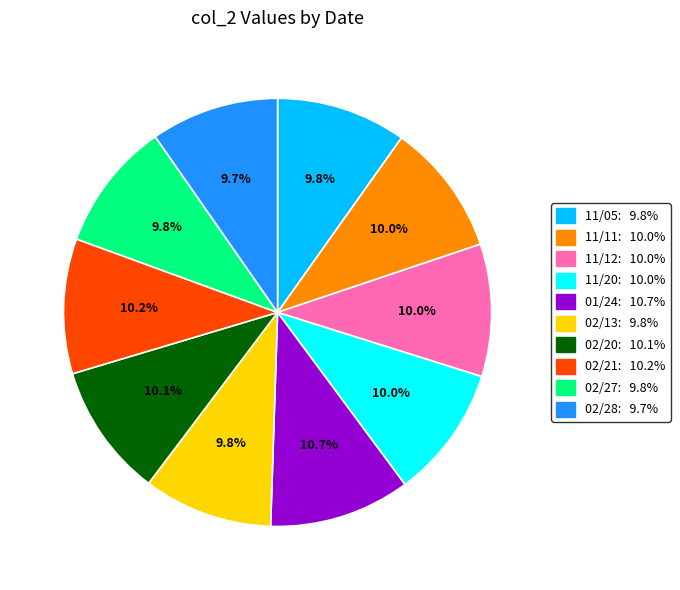

To the nearest percent, what is the difference between the largest and smallest slice percentages?

1%